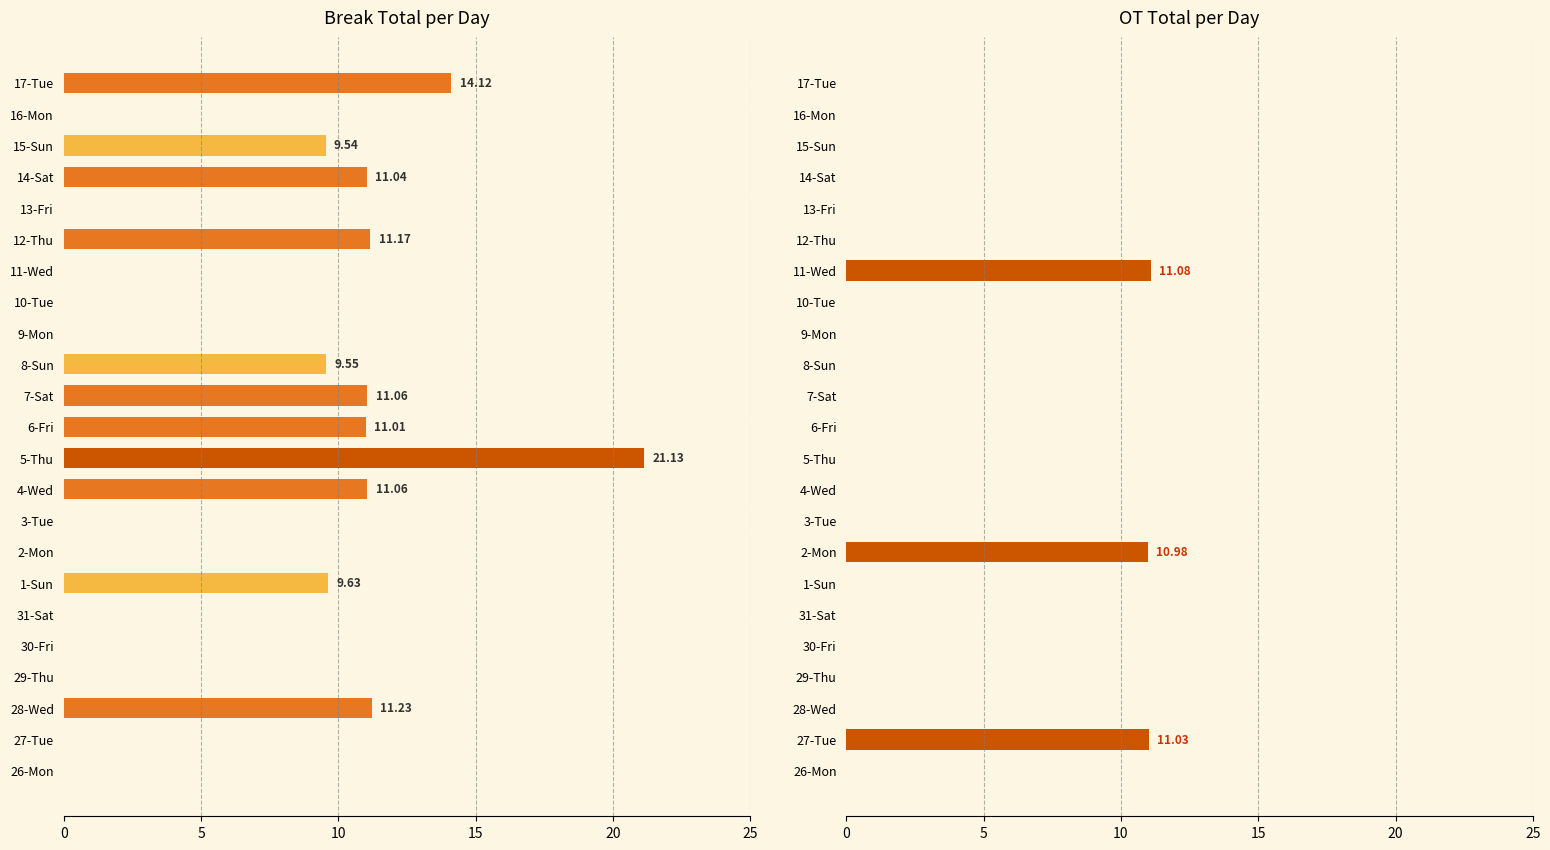

How many positive values does the ot series have?

3